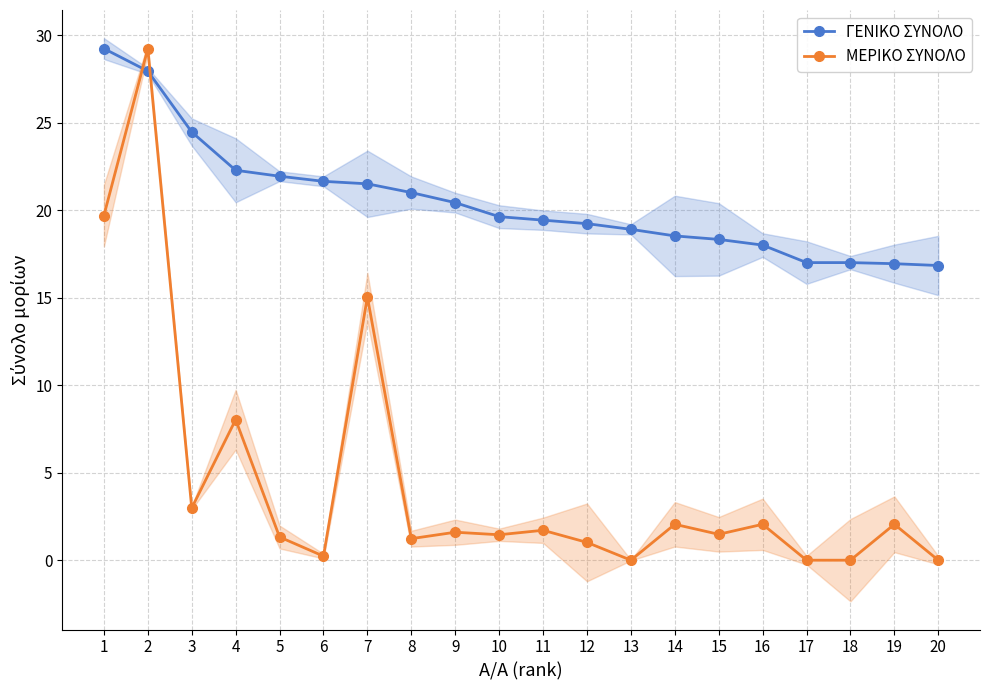

What is the difference between the maximum and minimum values in the ΓΕΝΙΚΟ ΣΥΝΟΛΟ series?

12.4